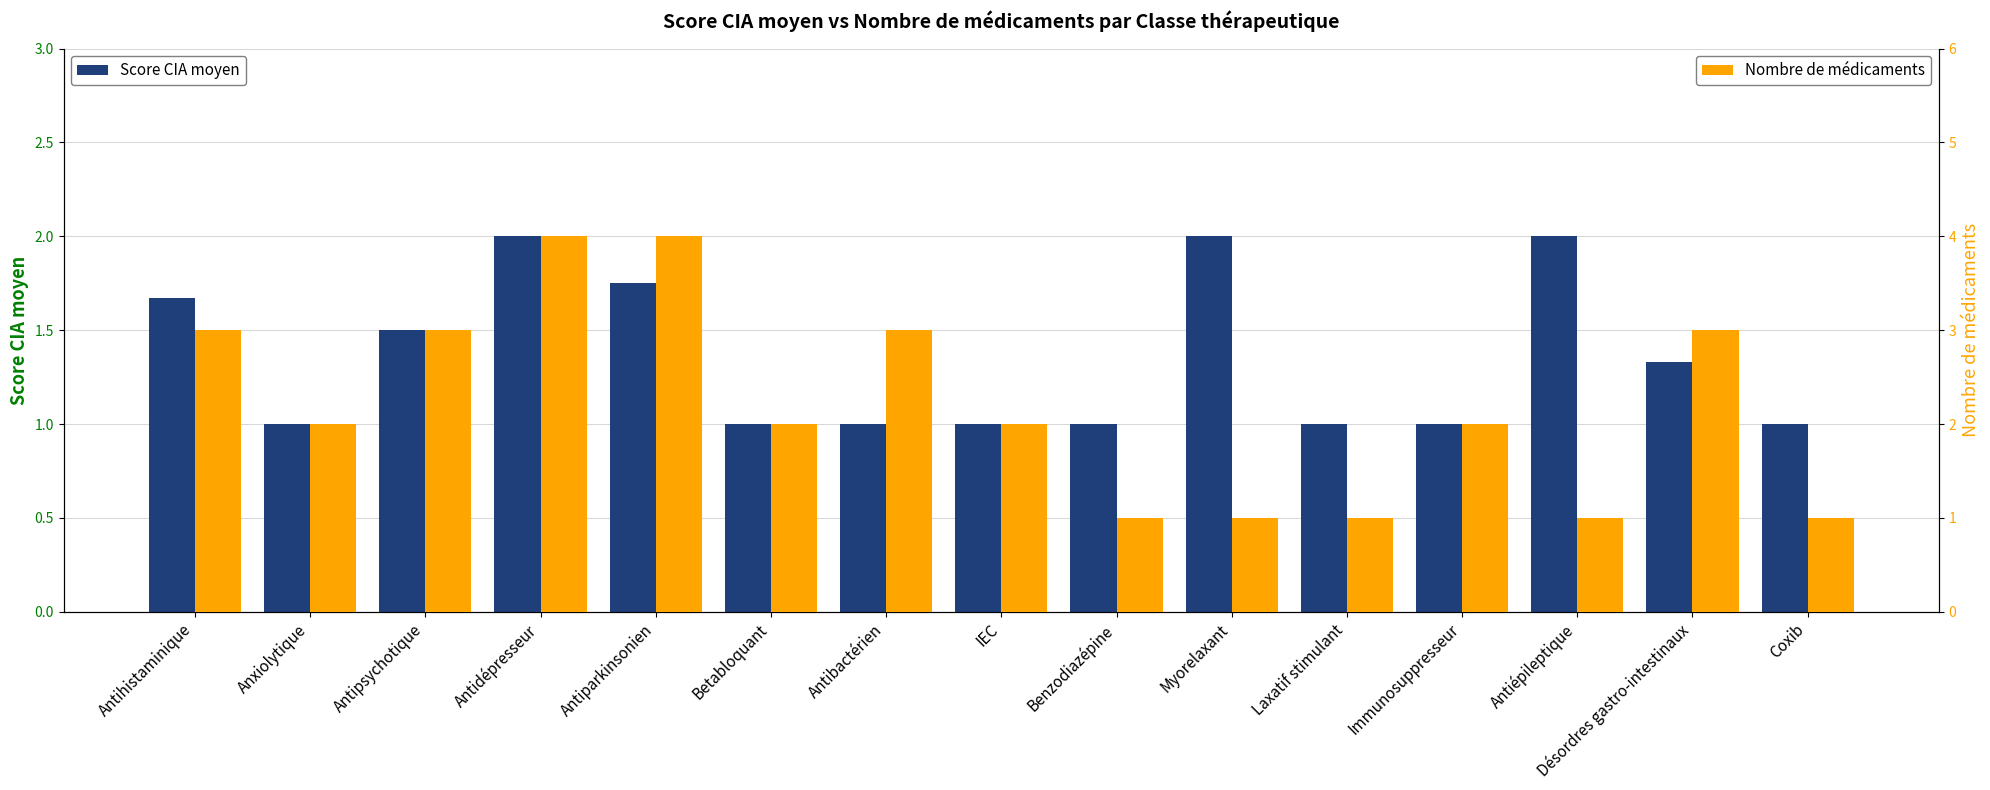

Reading left to right, transcribe all the data shown in this chart.

Score CIA moyen: Antihistaminique=1.7	Anxiolytique=1.0	Antipsychotique=1.5	Antidépresseur=2.0	Antiparkinsonien=1.8	Betabloquant=1.0	Antibactérien=1.0	IEC=1.0	Benzodiazépine=1.0	Myorelaxant=2.0	Laxatif stimulant=1.0	Immunosuppresseur=1.0	Antiépileptique=2.0	Désordres gastro-intestinaux=1.3	Coxib=1.0
Nombre de médicaments: Antihistaminique=3.0	Anxiolytique=2.0	Antipsychotique=3.0	Antidépresseur=4.0	Antiparkinsonien=4.0	Betabloquant=2.0	Antibactérien=3.0	IEC=2.0	Benzodiazépine=1.0	Myorelaxant=1.0	Laxatif stimulant=1.0	Immunosuppresseur=2.0	Antiépileptique=1.0	Désordres gastro-intestinaux=3.0	Coxib=1.0